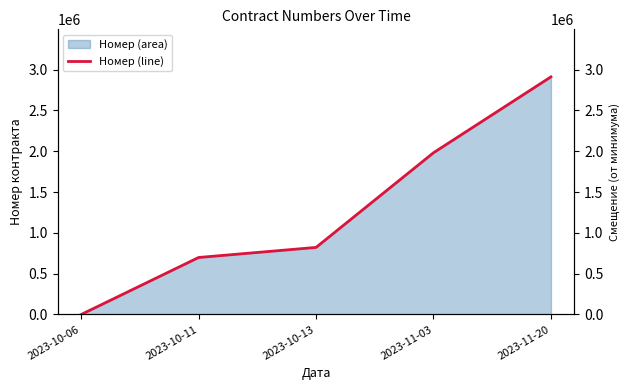

Does the chart display data point markers on the line(s)?

No